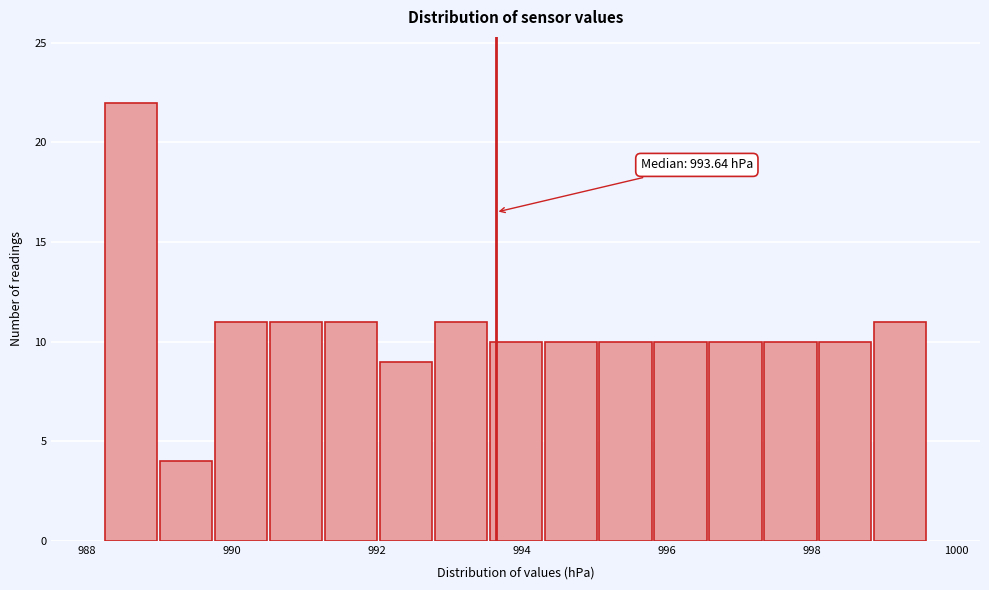

Around what value on the x-axis is the tallest bar? Give the approximate position of its centre, as read against the axis.

988.6